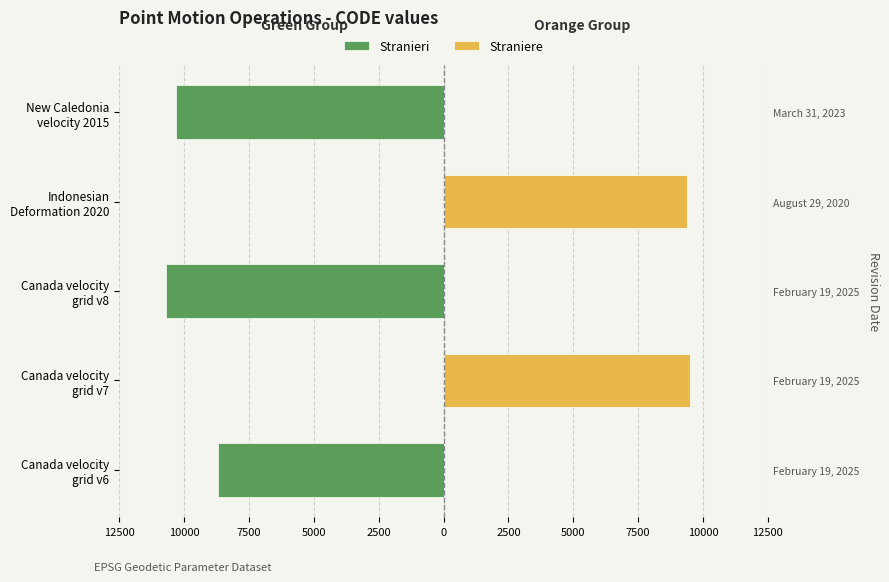

How many groups of bars are there?

5